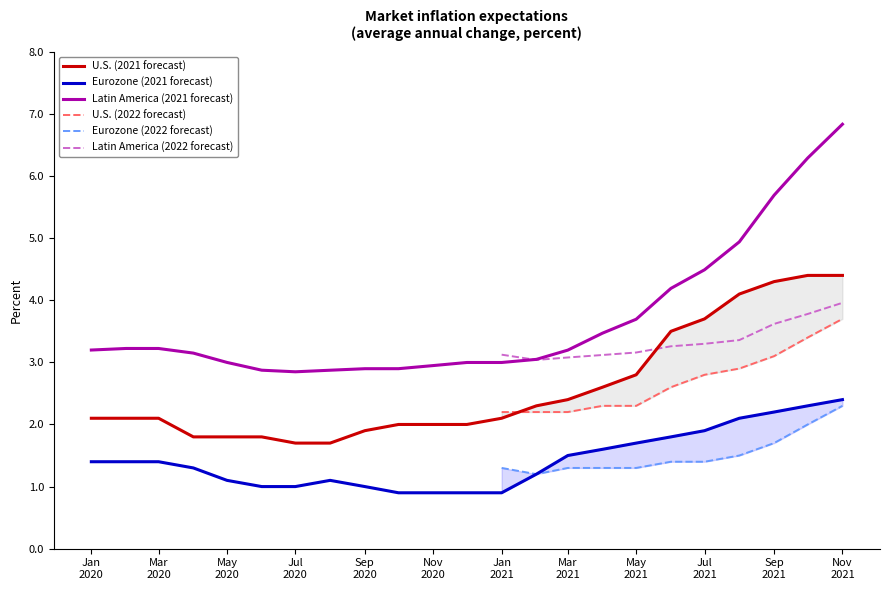

True or false: U.S. (2021 forecast) and Eurozone (2021 forecast) cross at least once.

False